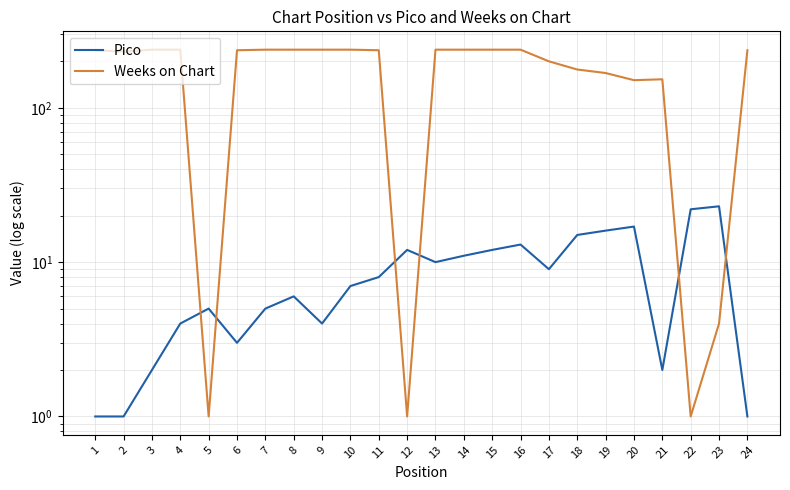

How many times do Weeks on Chart and Pico cross each other?

6